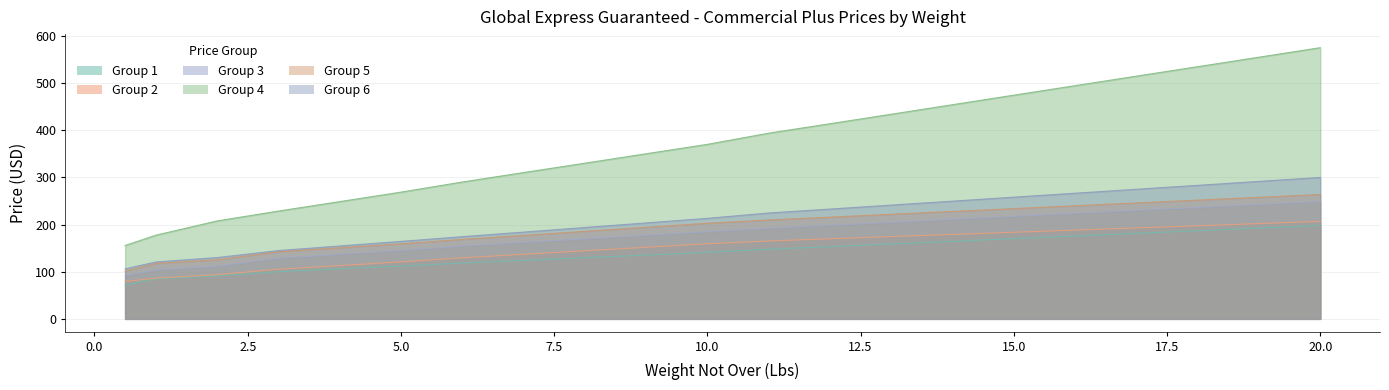

At which category is the sum across all series the highest?

20